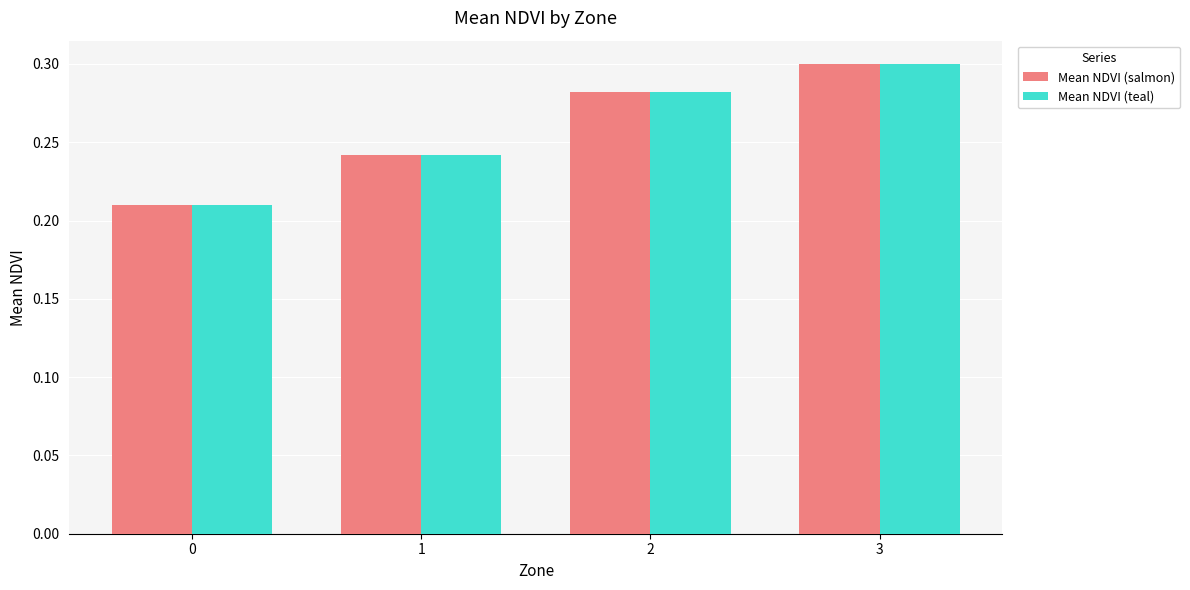

What is the total value across all series at 3?

0.6